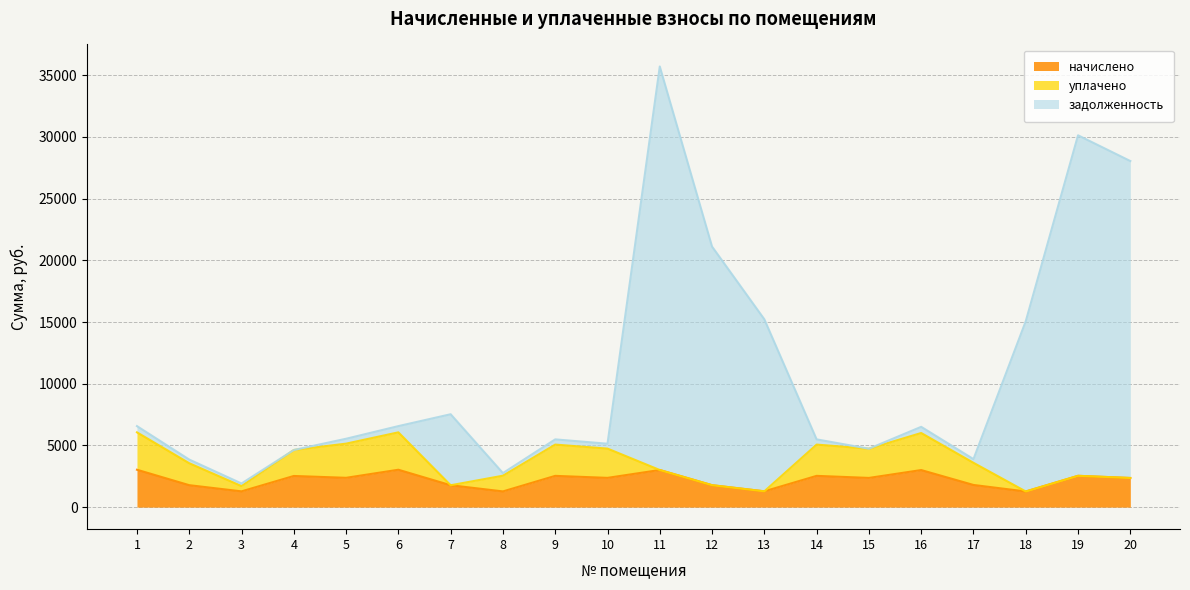

The value of начислено at 13 is 1282.4. True or false?

True